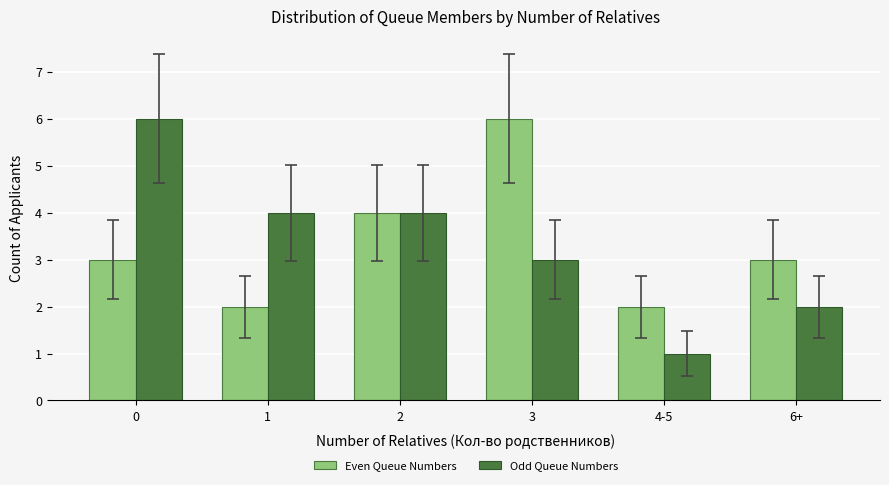

Reading left to right, what are all the values shown in this chart?

Even Queue Numbers: 0=3	1=2	2=4	3=6	4-5=2	6+=3
Odd Queue Numbers: 0=6	1=4	2=4	3=3	4-5=1	6+=2